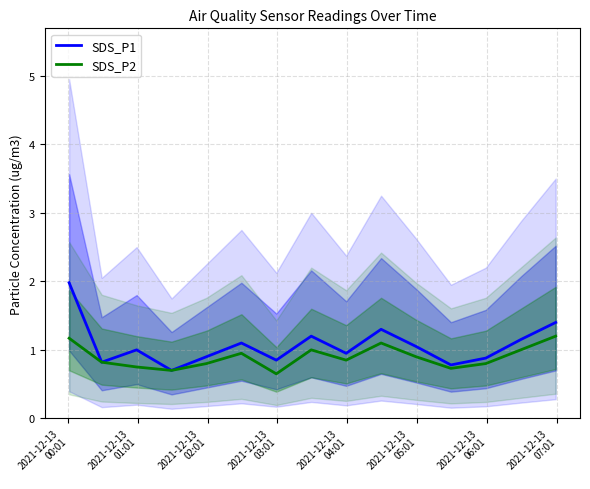

In SDS_P1, how many points are lower than both neighbors (excluding endpoints)?

5